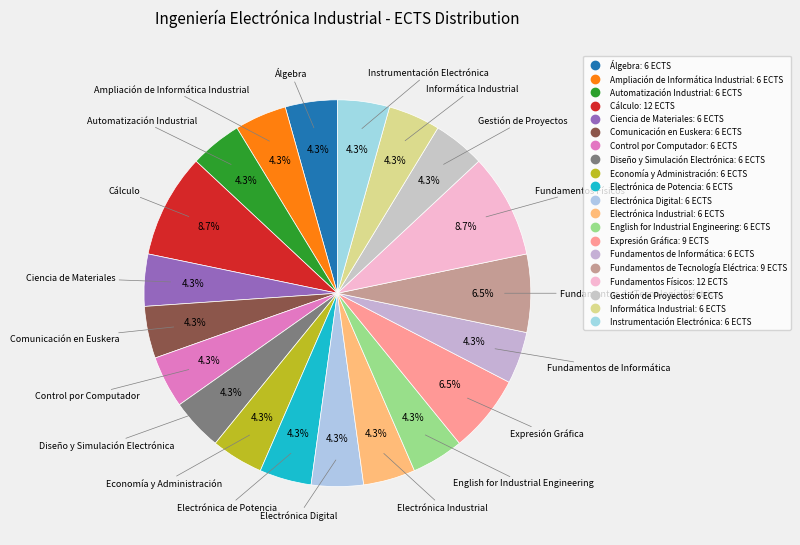

True or false: Economía y Administración accounts for 4% of the total.

True